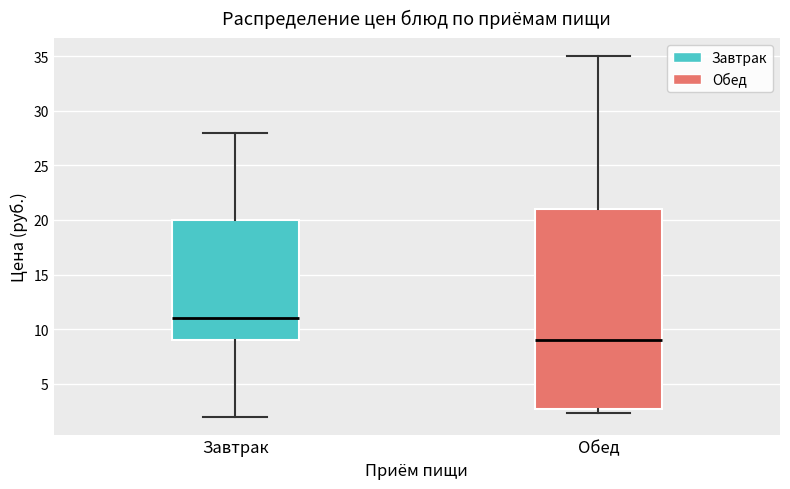

Which box is the tallest, from its lower edge to its upper edge?

Обед